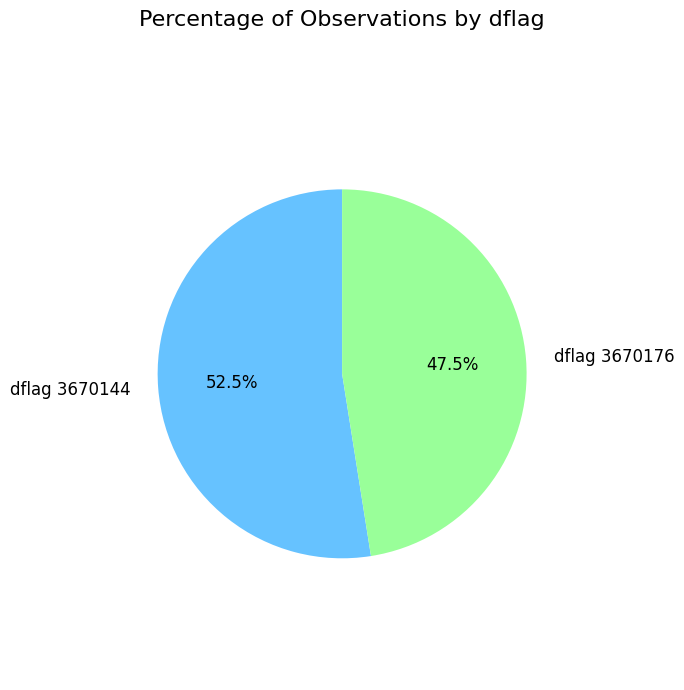

What is the smallest slice in the pie chart?

dflag 3670176